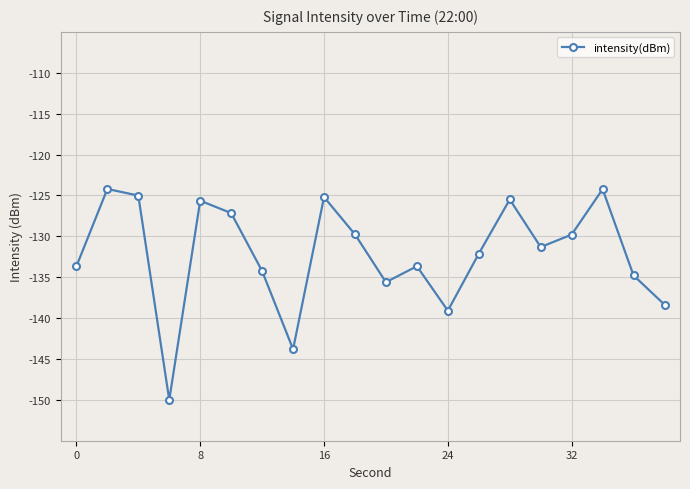

What is the greatest value displayed?

-124.2